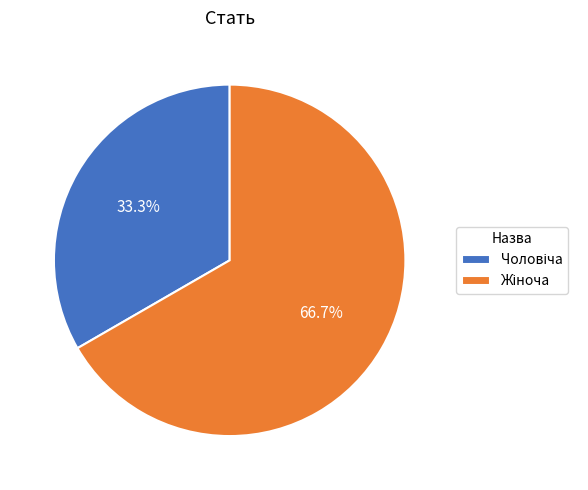

Does any single category account for the majority?

Yes